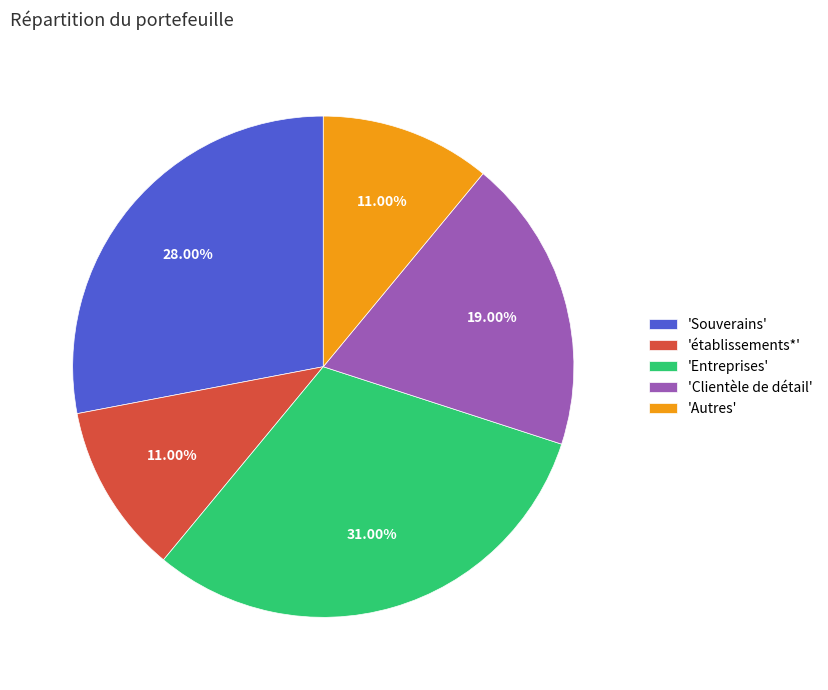

To the nearest percent, what is the difference between the largest and smallest slice percentages?

20%